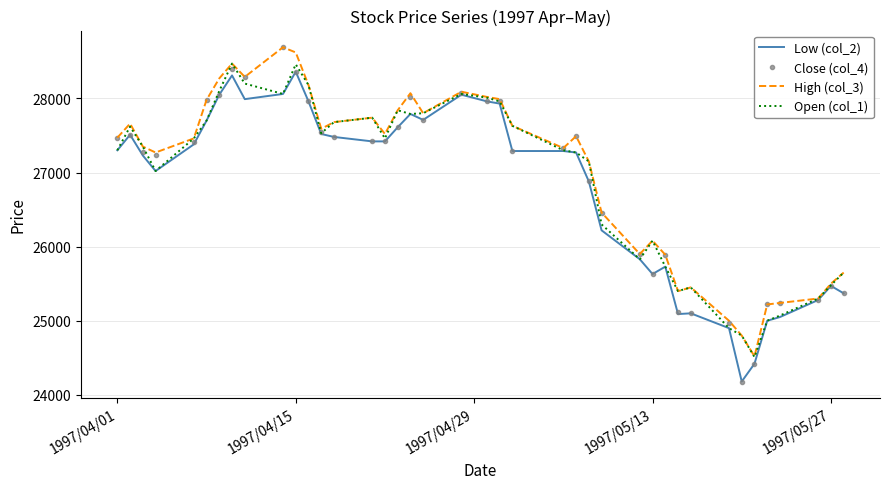

What is the minimum value shown in the chart?

24180